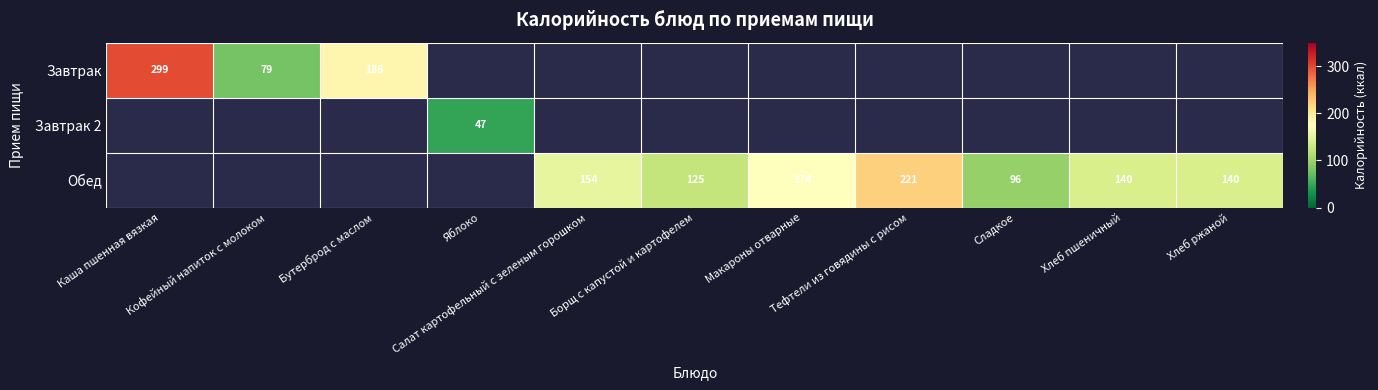

Which category has the lowest value across all series?

Яблоко